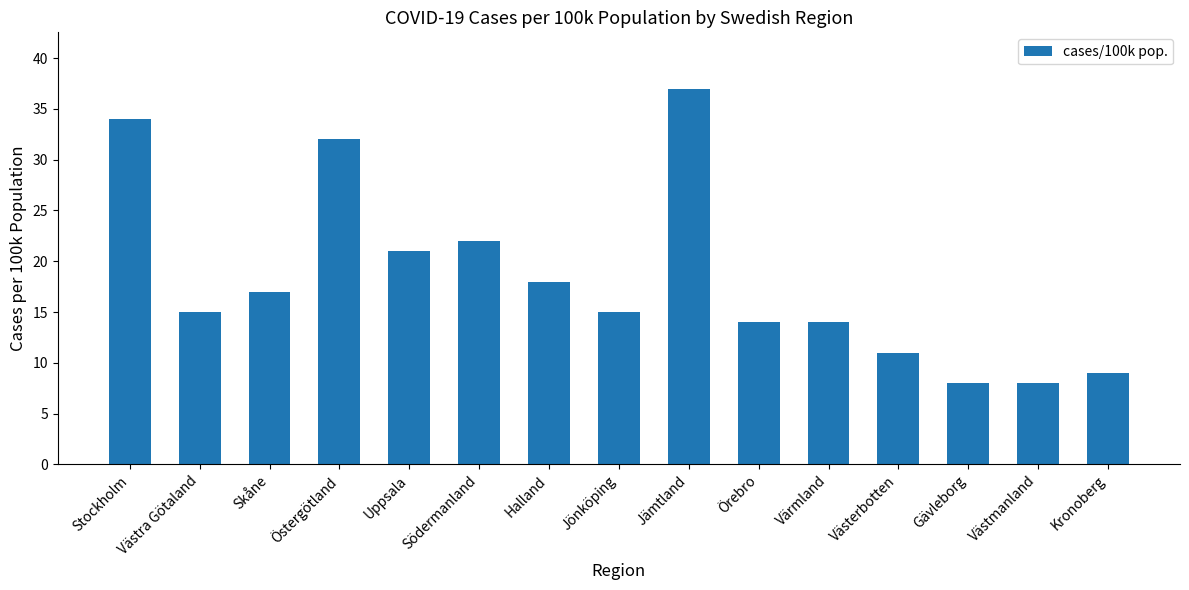

What is the difference between the maximum and minimum values?

29